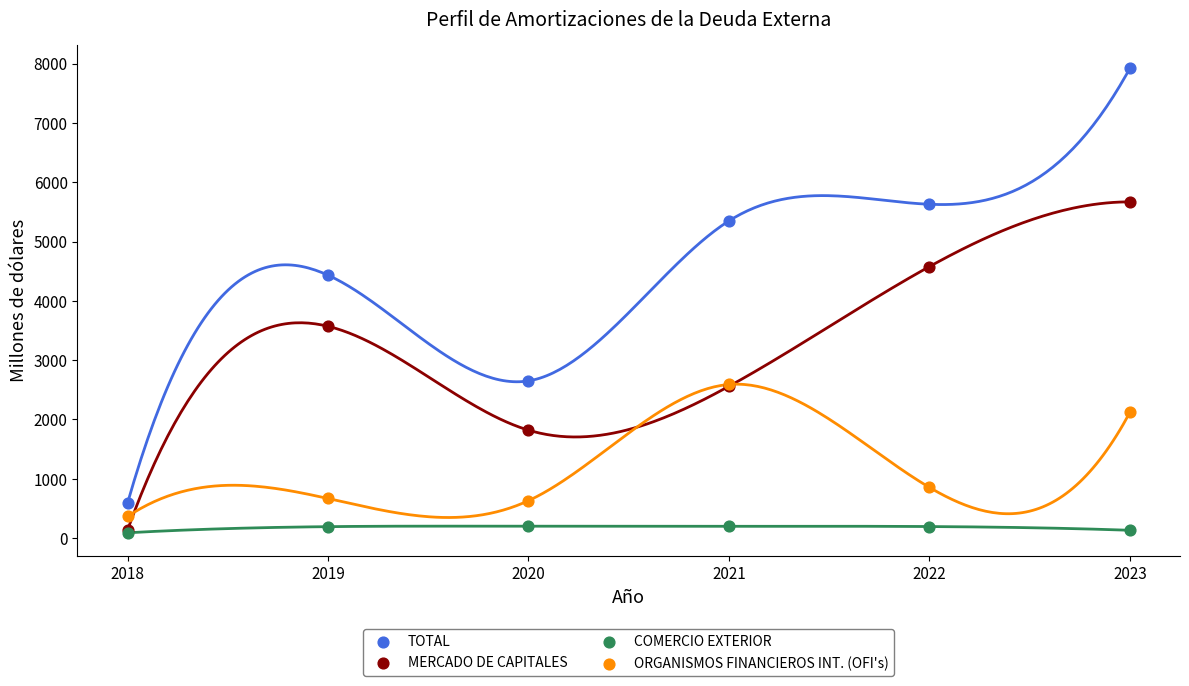

In the TOTAL series, what Y value is closest to 4255?

4433.2